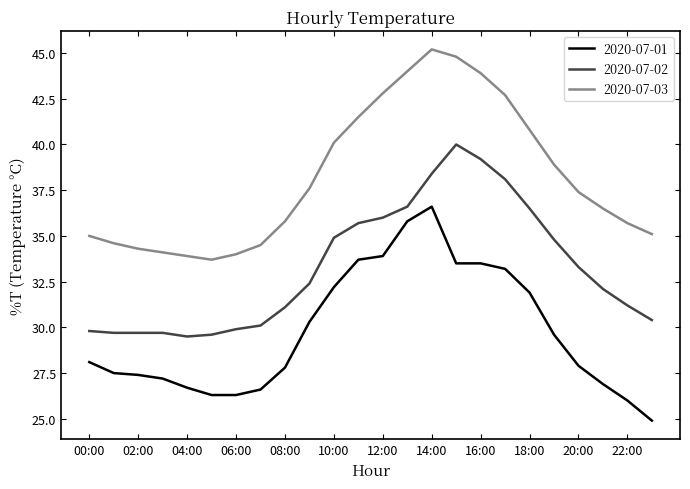

What is the difference between the maximum and minimum values in the 2020-07-02 series?

10.5